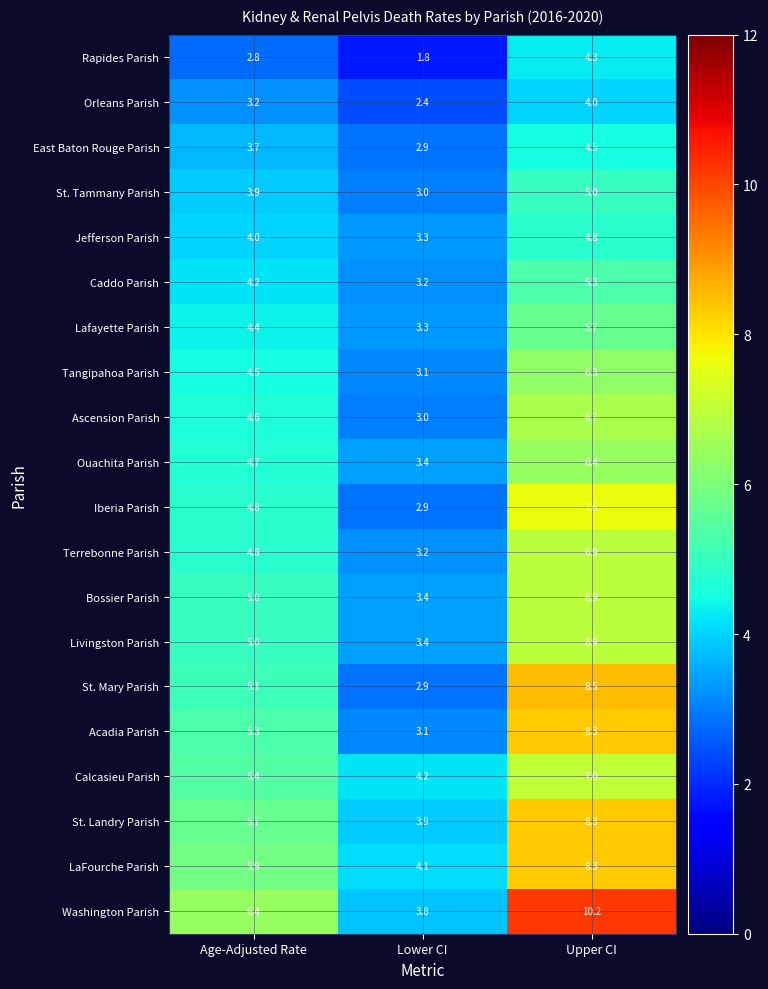

What is the greatest value displayed?

10.2